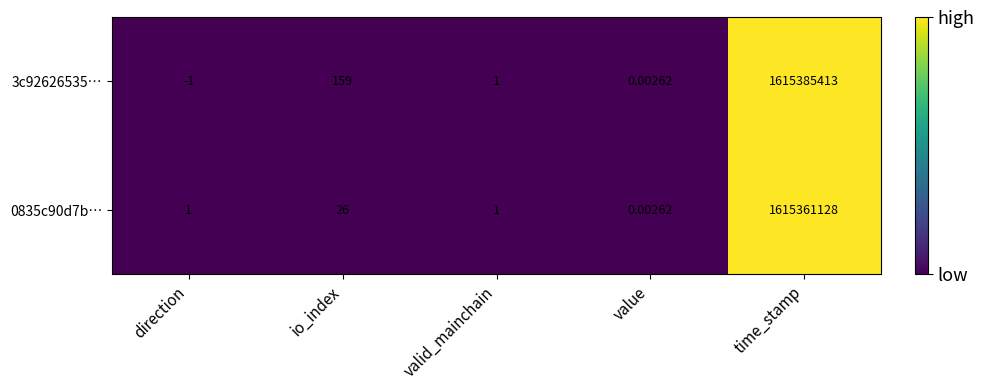

How many data points in 3c92626535… are less than 1?

2